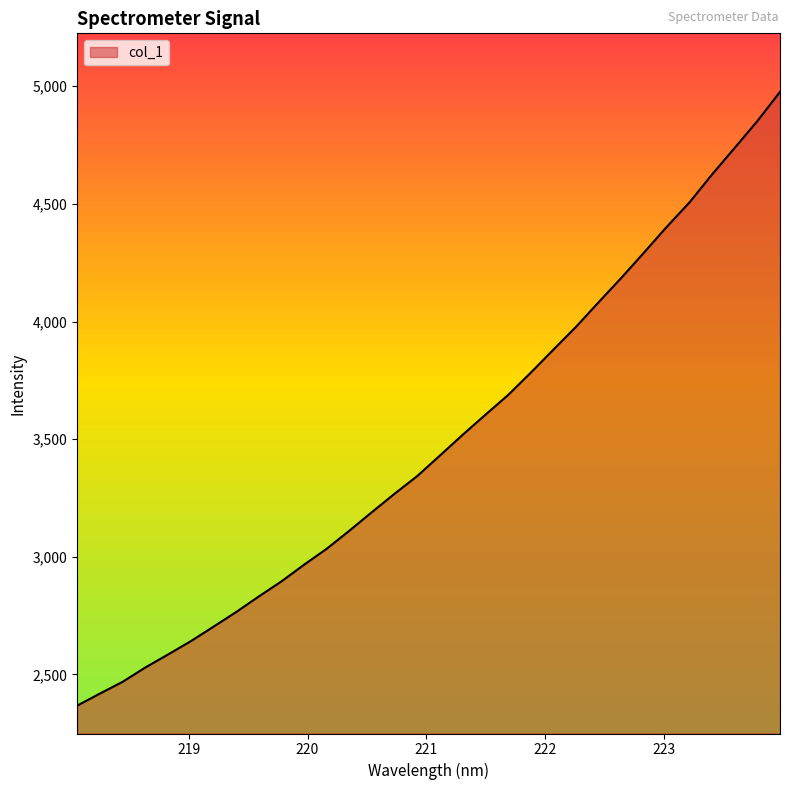

What is the greatest value displayed?

4976.0